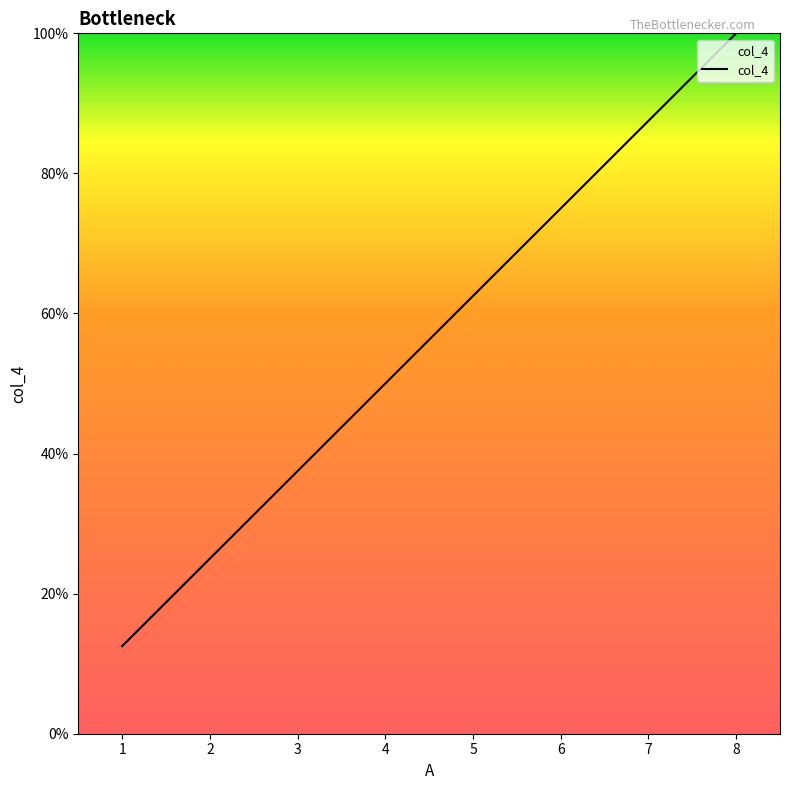

True or false: the data shows 12.5 at 1.

True